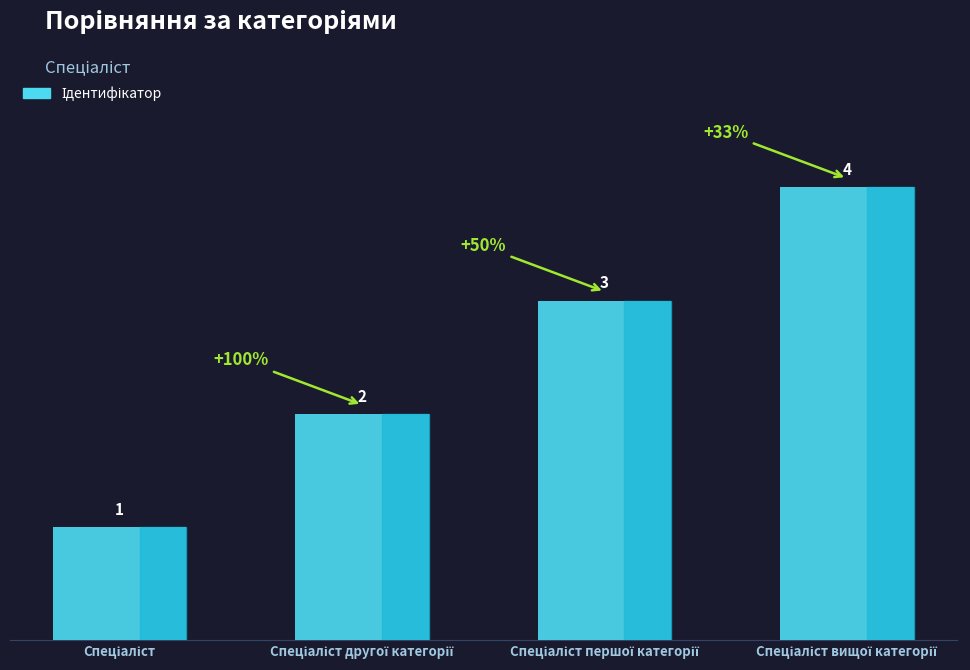

What is the difference between the maximum and minimum values?

3